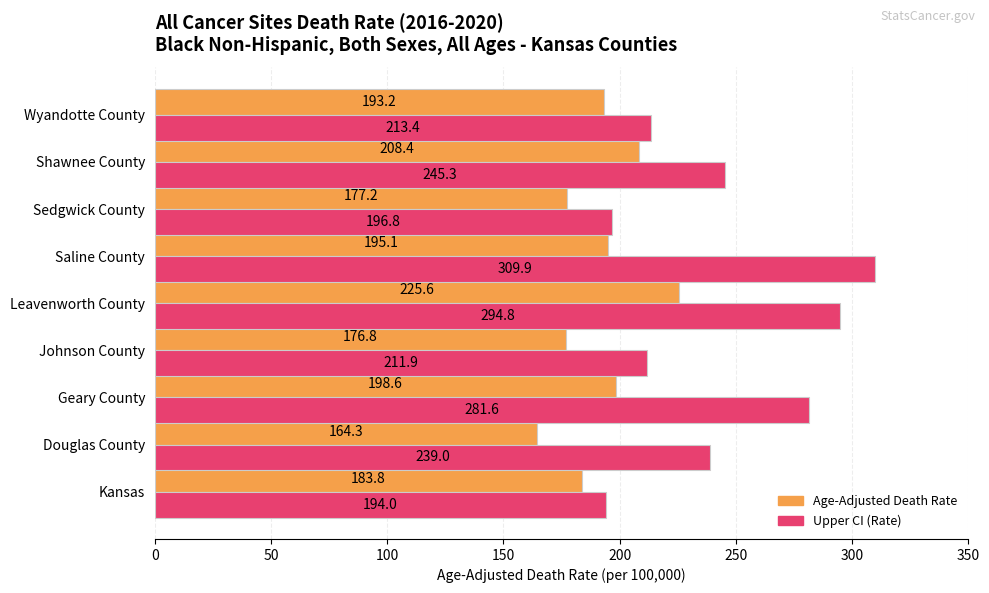

List the labels in order of Upper CI (Rate) value, largest first.

Saline County, Leavenworth County, Geary County, Shawnee County, Douglas County, Wyandotte County, Johnson County, Sedgwick County, Kansas